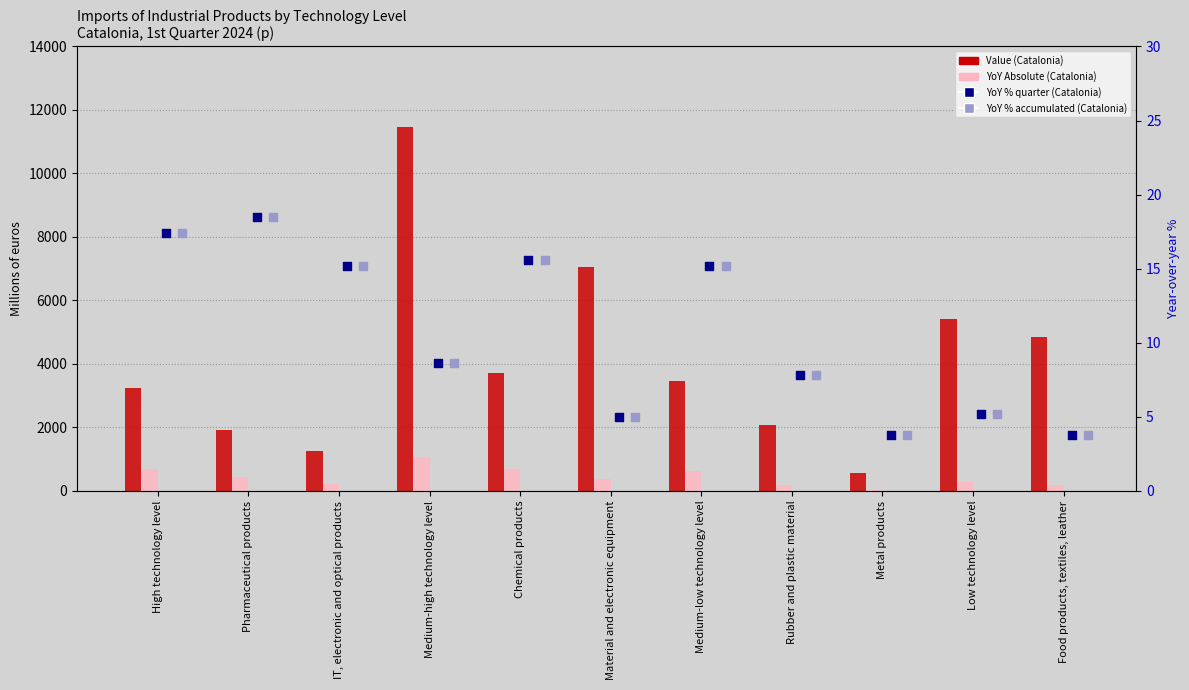

Which series contains the lowest Y value?

YoY % quarter (Catalonia)